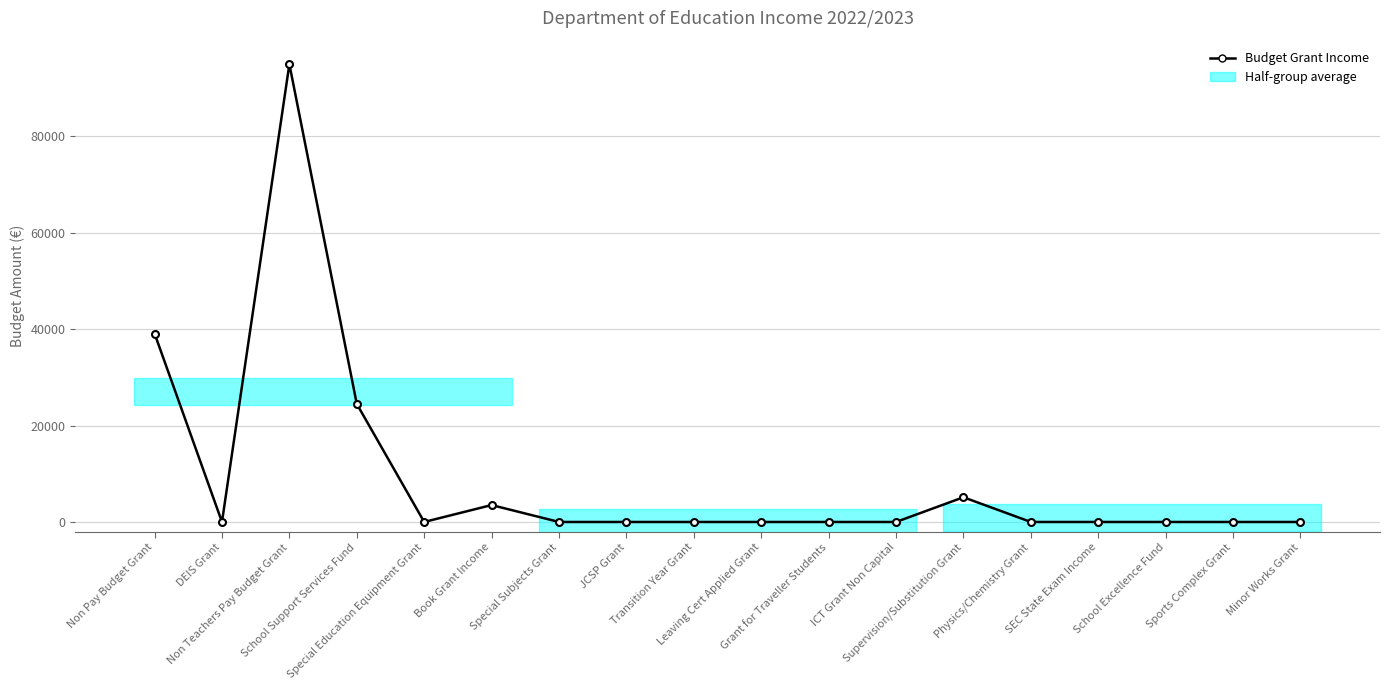

True or false: the data shows 0 at Minor Works Grant.

True